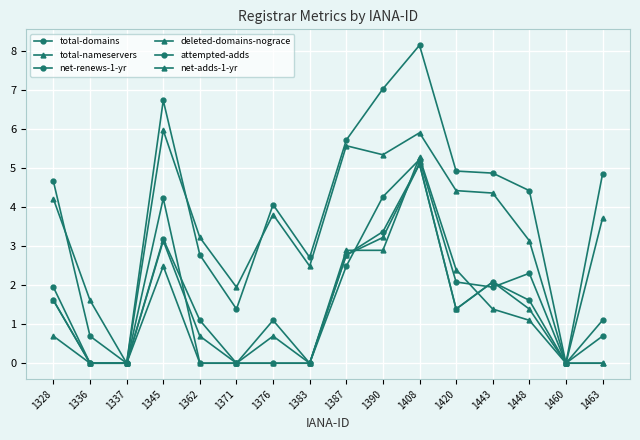

How many data points in net-adds-1-yr are less than 1?

8